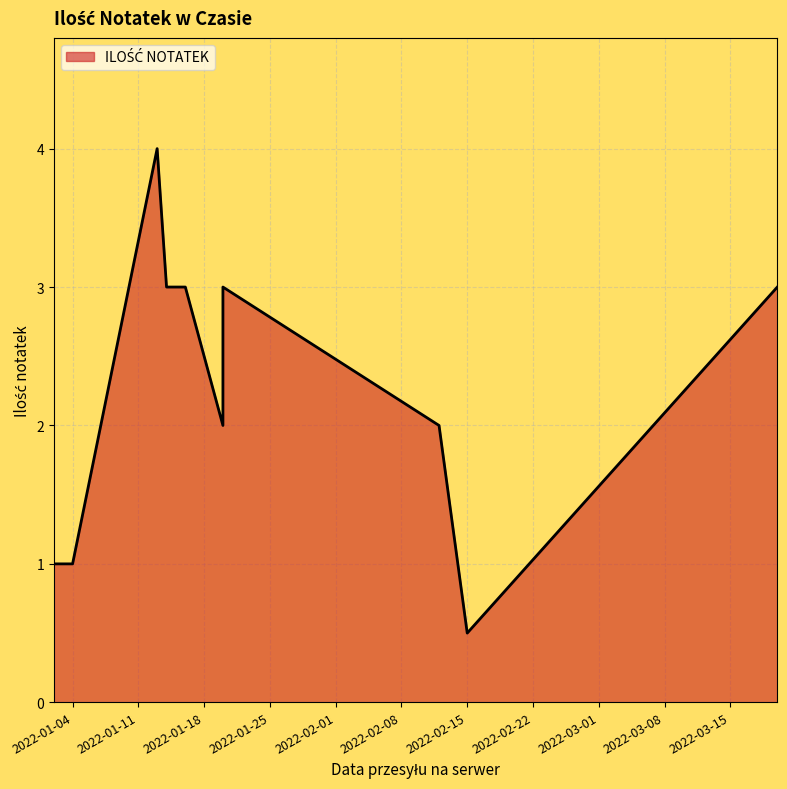

What is the change in value from 2022-02-12 to 2022-02-15?

-1.5